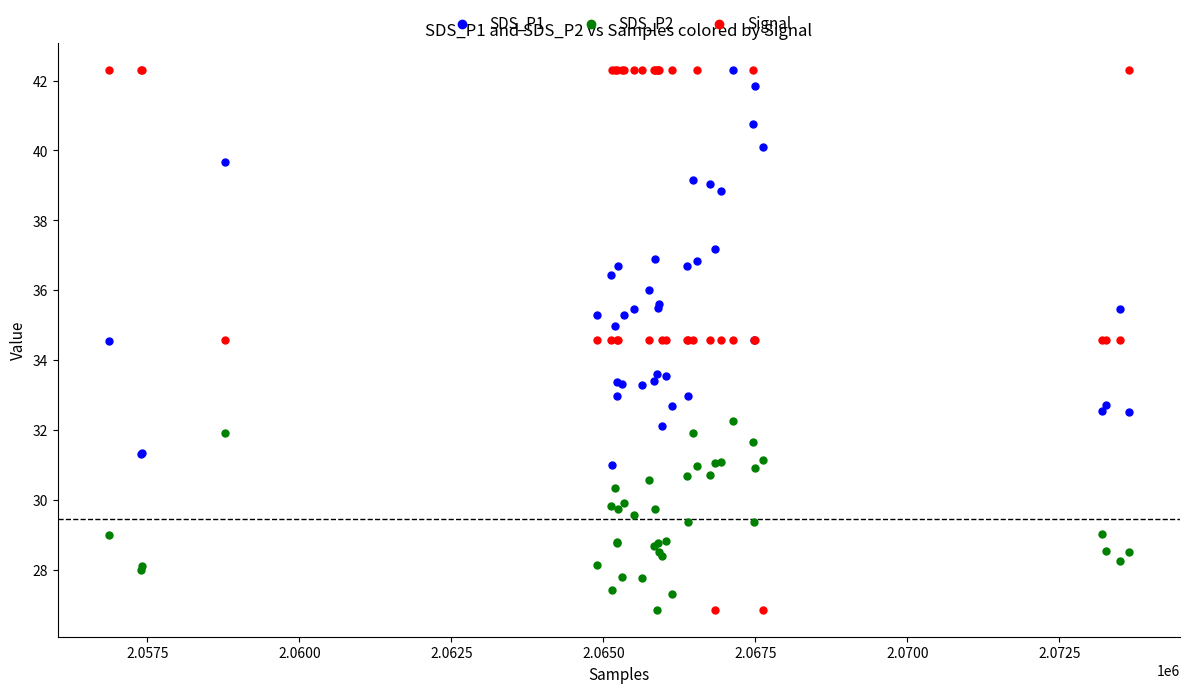

What is the X range (max minus min) for the scatter plot?

16781.0